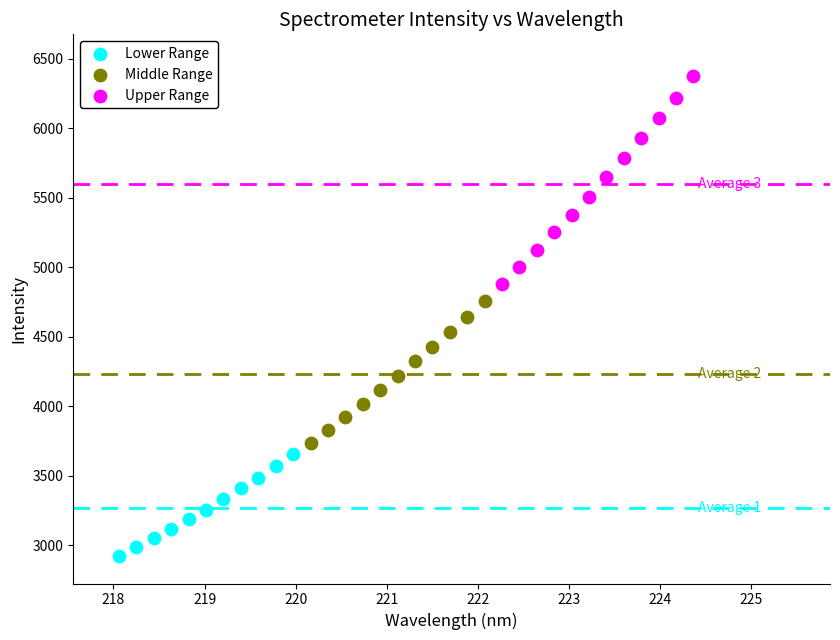

Which series reaches the maximum Y coordinate?

Upper Range